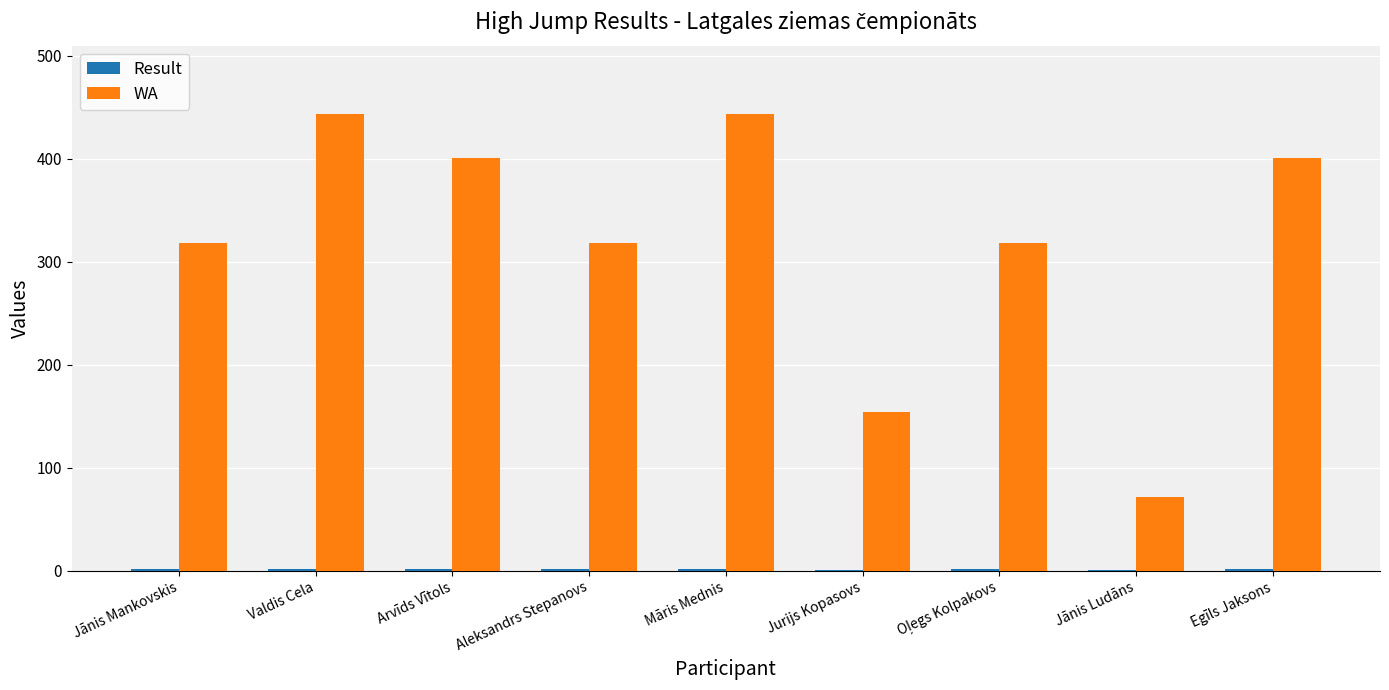

Between Māris Mednis and Jānis Ludāns, which series saw the biggest shift?

WA